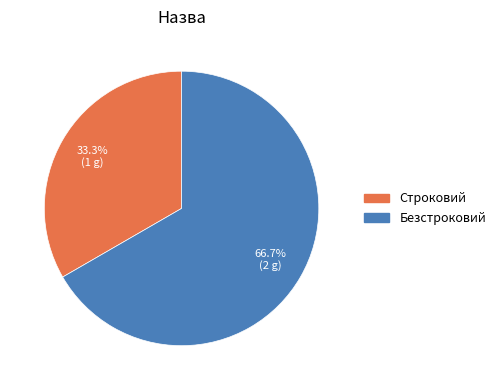

Which category has the biggest portion of the pie?

Безстроковий